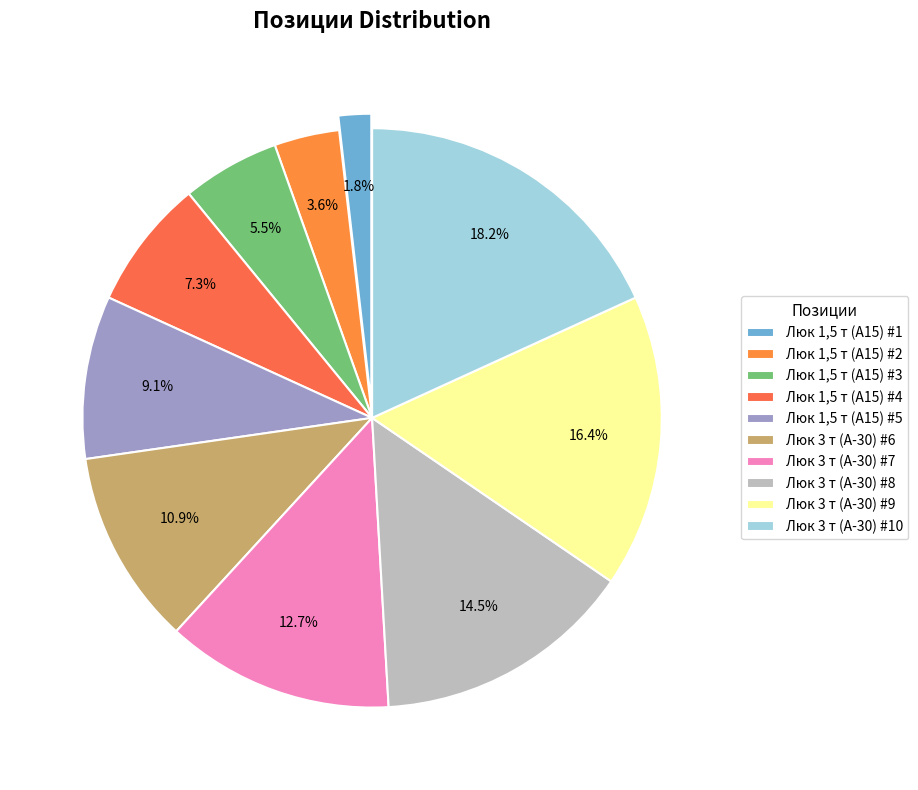

How many segments does this pie chart have?

10